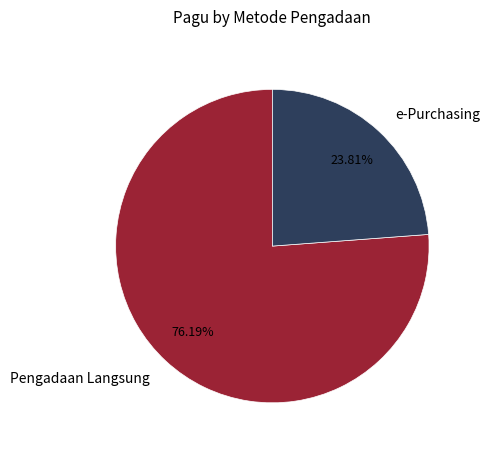

Between e-Purchasing and Pengadaan Langsung, which is larger?

Pengadaan Langsung